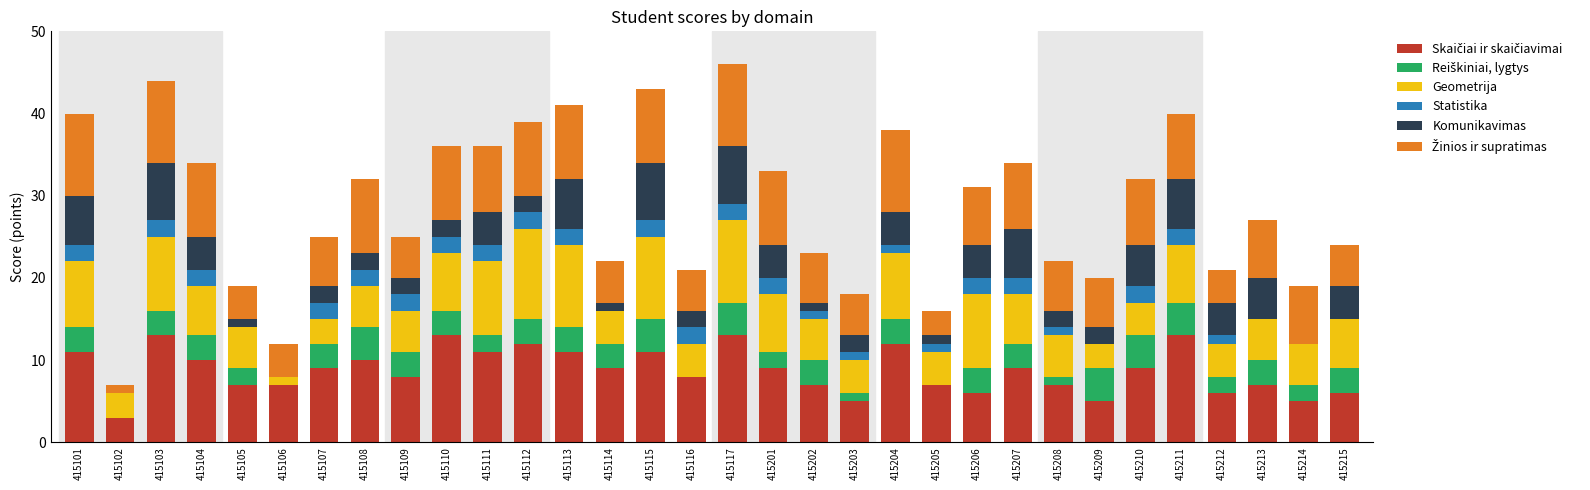

Are the bars horizontal?

No